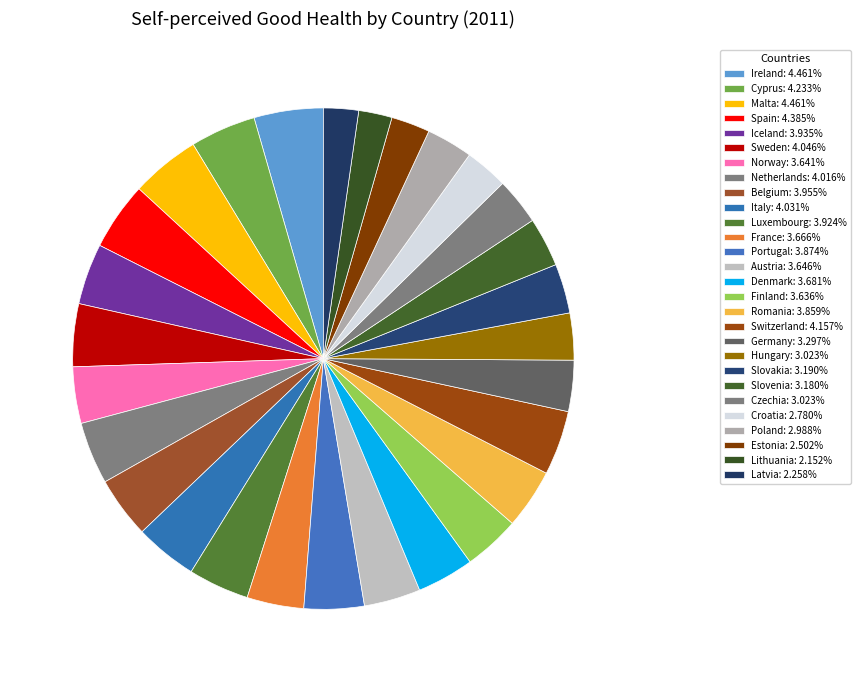

Is there any slice that represents more than half of the pie?

No